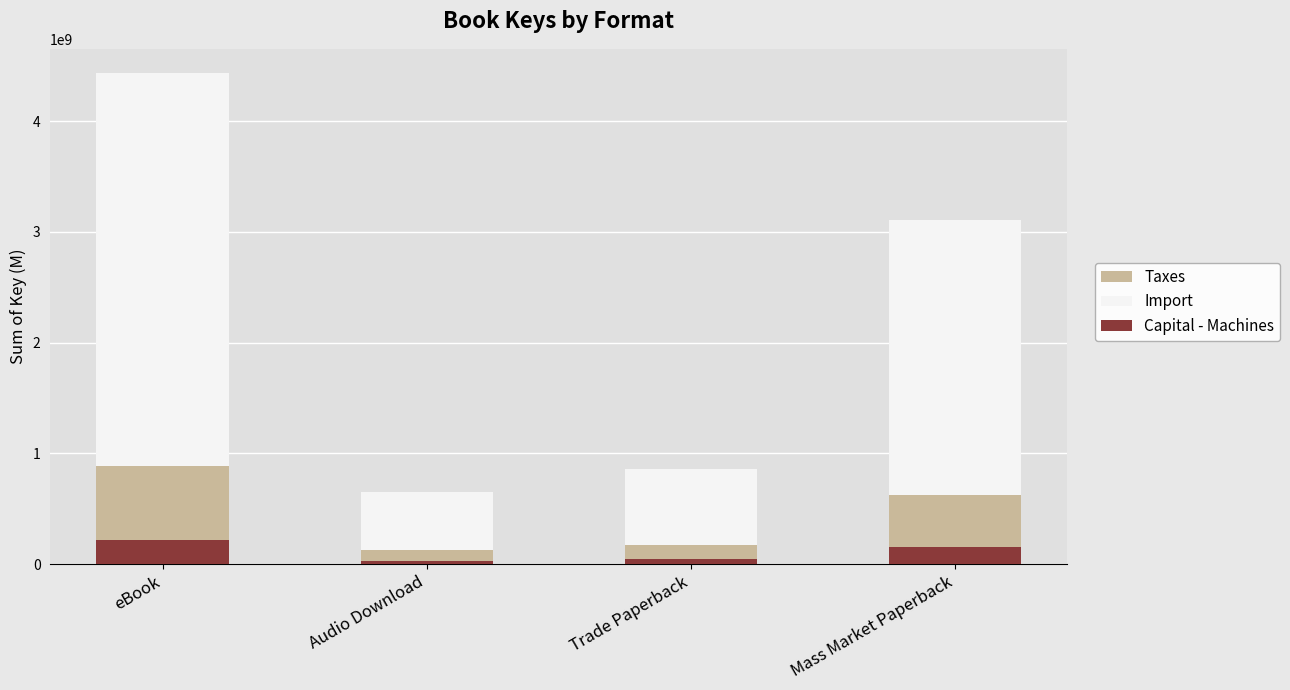

True or false: Import has a value of 4640252637 at eBook.

False